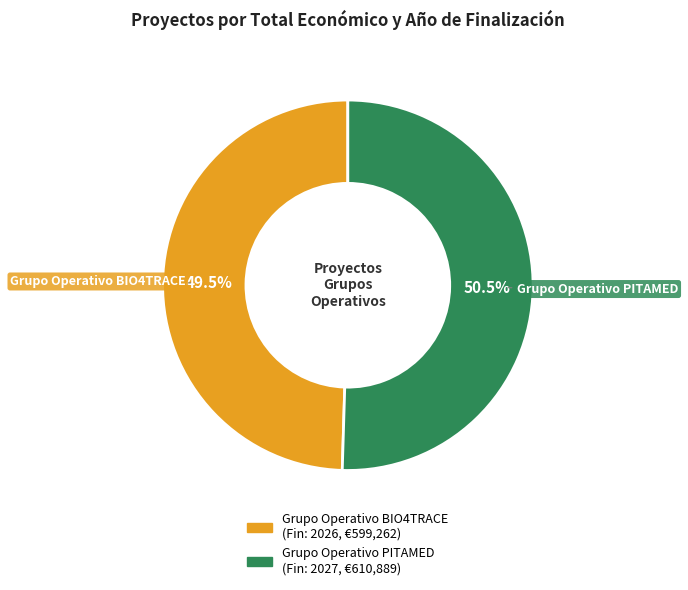

Rank the categories by value from highest to lowest.

Grupo Operativo PITAMED, Grupo Operativo BIO4TRACE